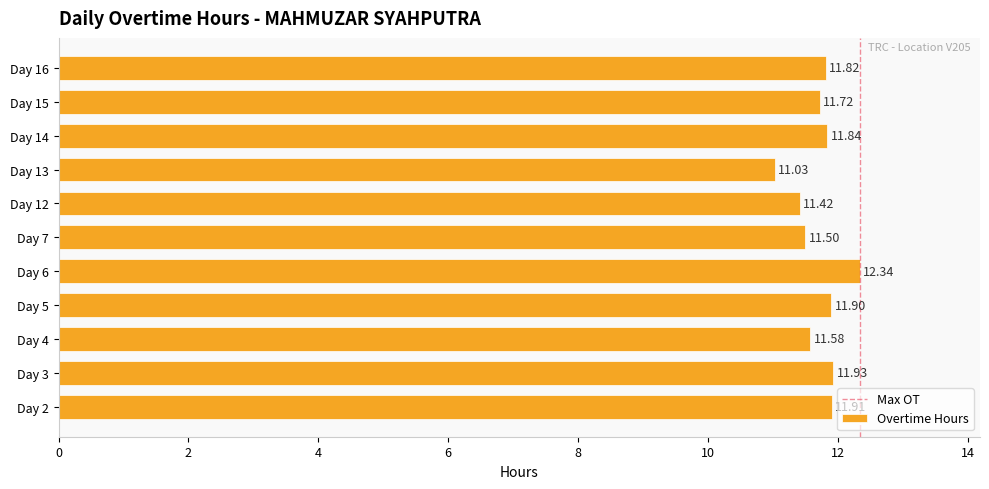

List the labels in order of value, largest first.

Day 6, Day 3, Day 2, Day 5, Day 14, Day 16, Day 15, Day 4, Day 7, Day 12, Day 13